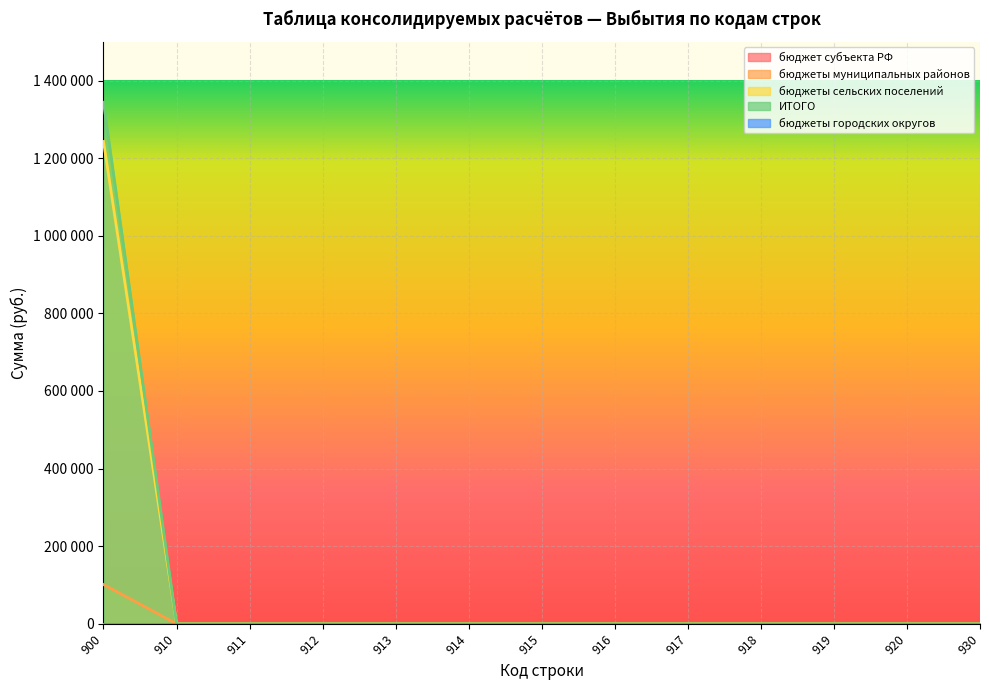

Is the value of бюджеты сельских поселений at 912 greater than the value of бюджеты муниципальных районов at 912?

No